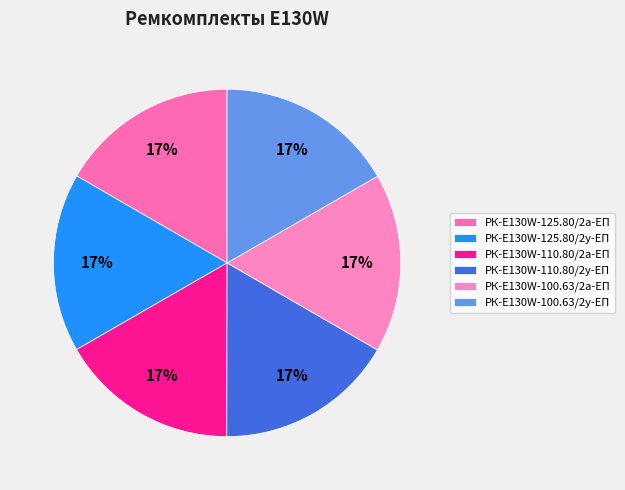

Is it true that РК-E130W-125.80/2а-ЕП is 17% of the pie?

True